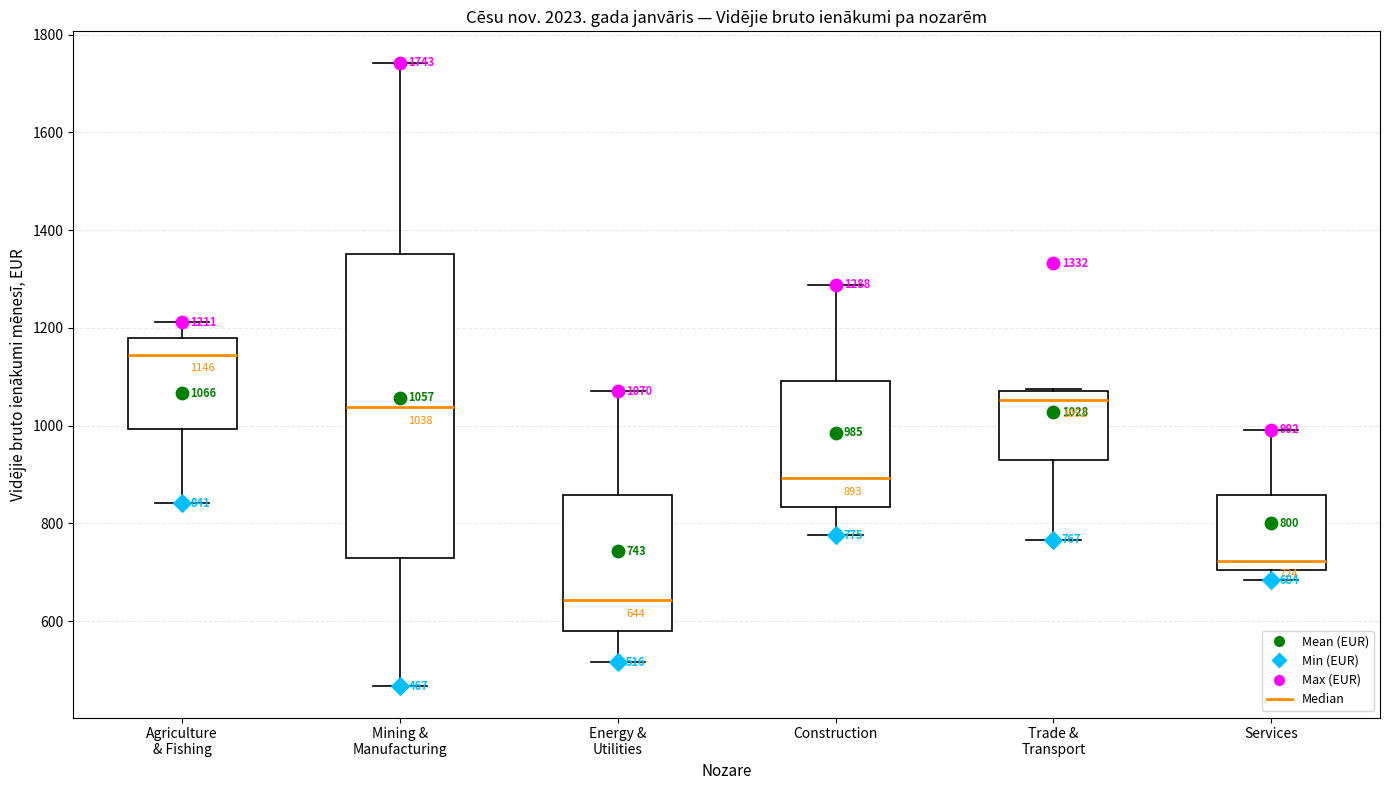

Comparing the boxes themselves (not the whiskers), which one is the tallest?

Mining & Manufacturing